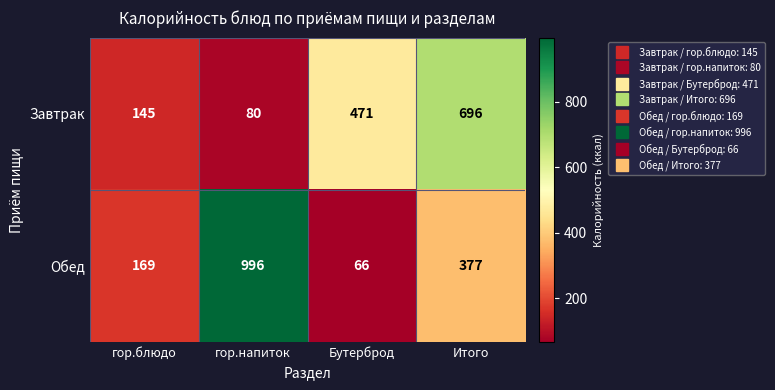

The value of Обед at Итого is 510. True or false?

False